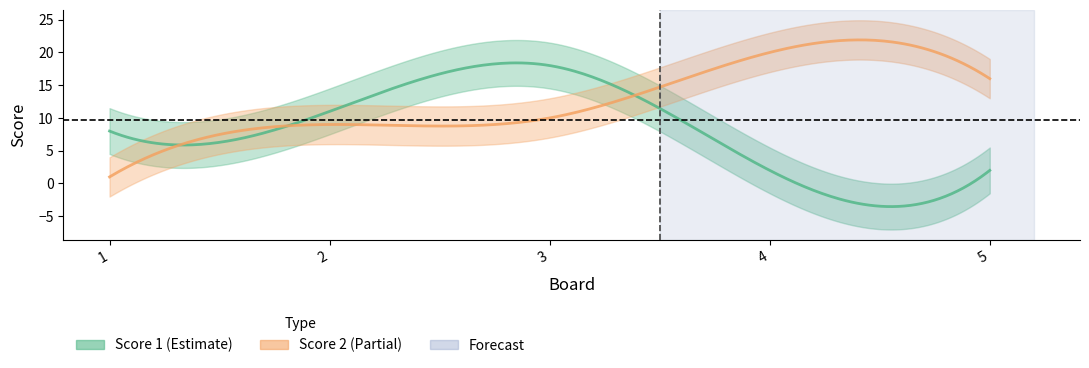

Does the chart have visible grid lines?

No